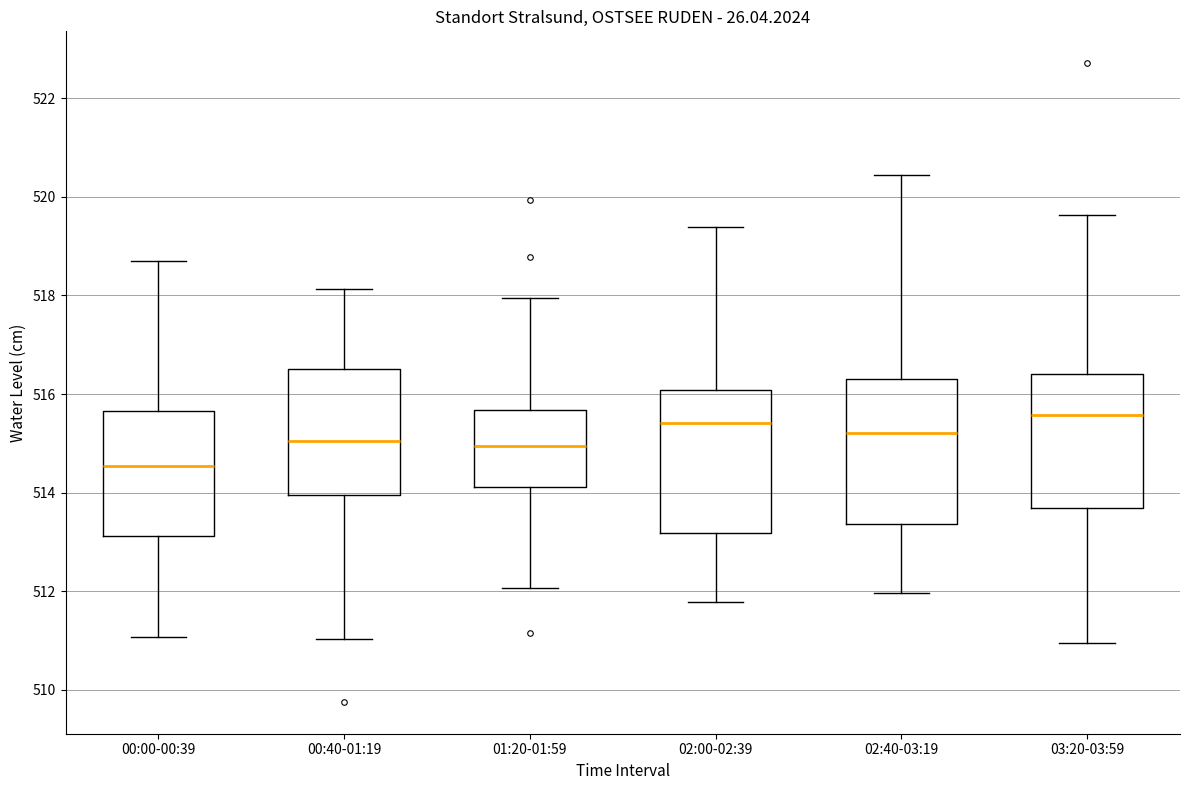

Where does the median line of the box for 00:40-01:19 sit on the y-axis? The values are not printed on the chart, so give them approximately, as read against the axis.

515.0